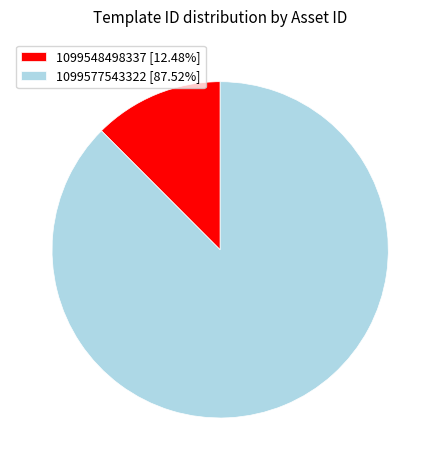

What is the ratio of the value at 1099577543322 [87.52%] to the value at 1099548498337 [12.48%]?

7.0